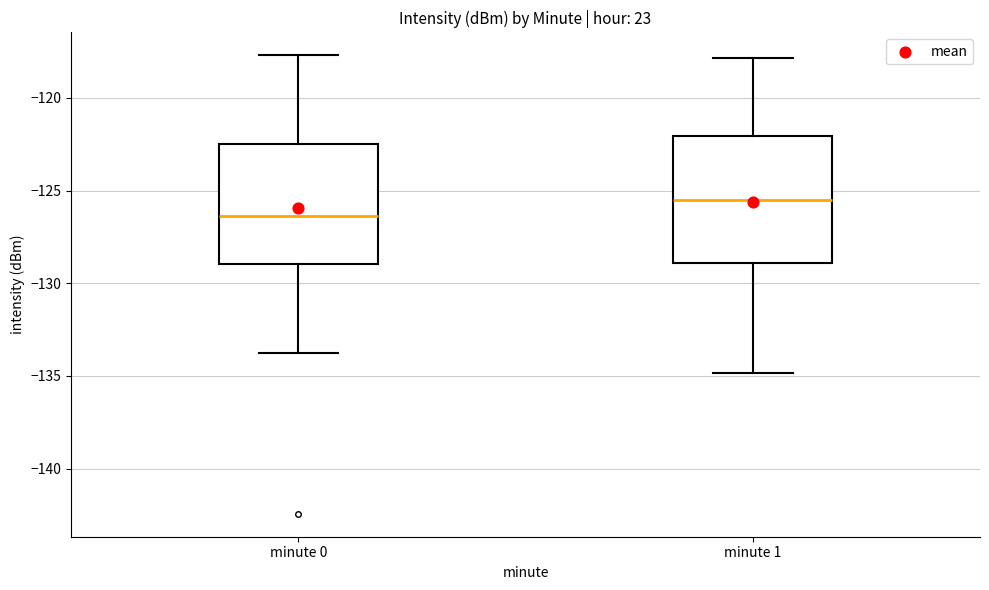

Where does the upper whisker of the box for minute 1 end on the y-axis? The values are not printed on the chart, so give them approximately, as read against the axis.

-118.0